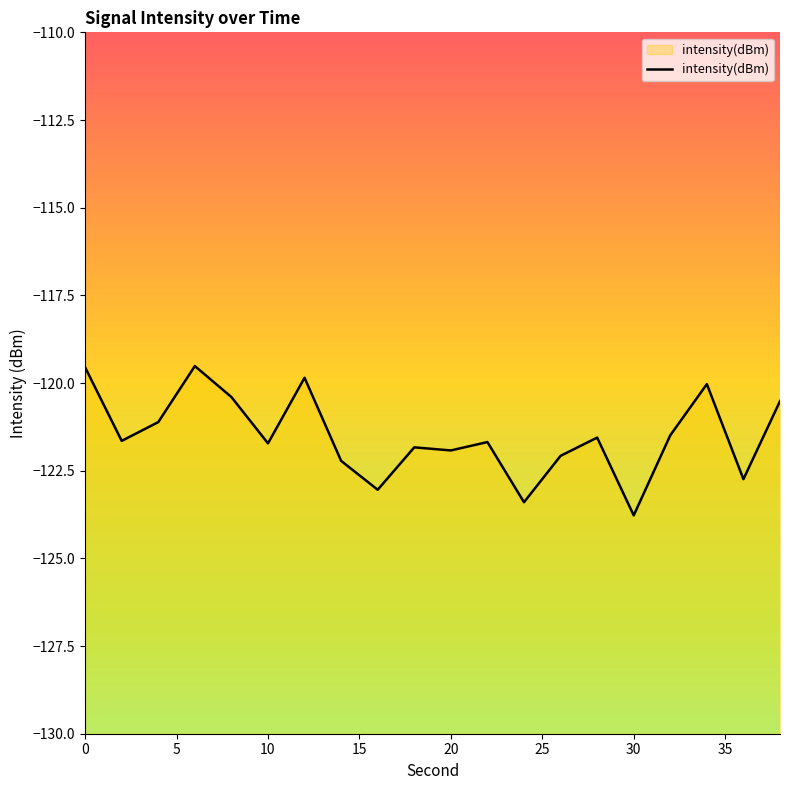

What is the greatest value displayed?

-119.5